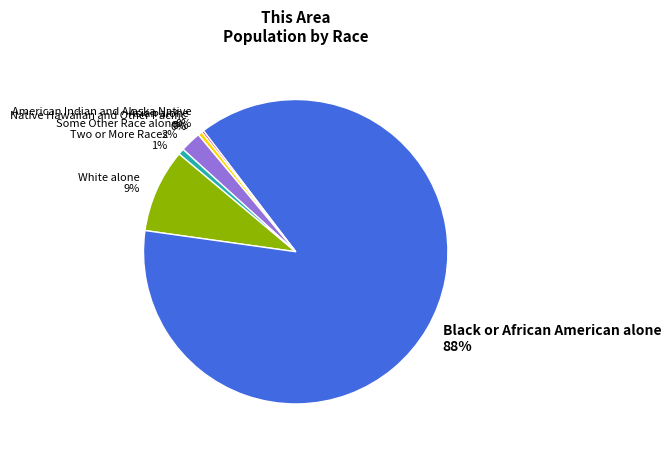

To the nearest percent, what portion does Two or More Races represent?

1%